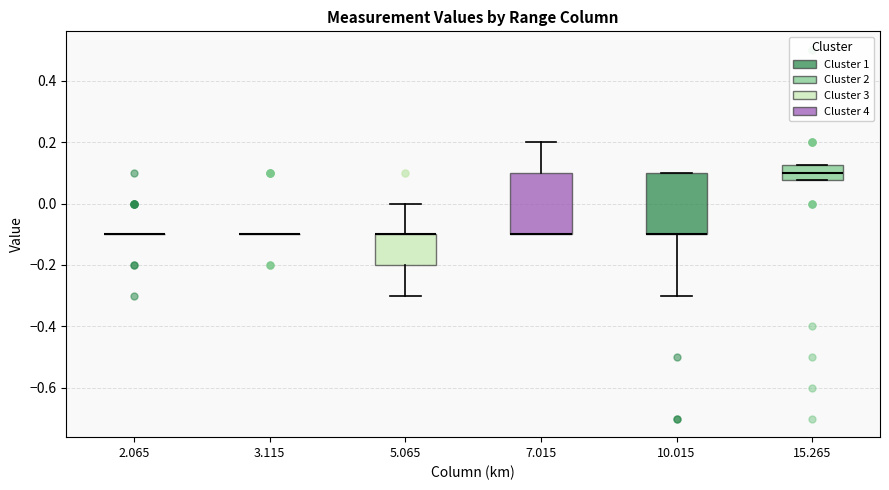

Reading left to right, transcribe this box plot: for each box, give where its median line is, the range the box spans, and where its two whiskers end, as read against the y-axis. The values are not printed on the chart, so give them approximately, as read against the axis.

2.065: box collapsed to a line at -0.10, whiskers -0.10 to -0.10
3.115: box collapsed to a line at -0.10, whiskers -0.10 to -0.10
5.065: median -0.10 (drawn on the box's upper edge), box -0.20 to -0.10, whiskers -0.30 to 0.00
7.015: median -0.10 (drawn on the box's lower edge), box -0.10 to 0.10, whiskers -0.10 to 0.20
10.015: median -0.10 (drawn on the box's lower edge), box -0.10 to 0.10, whiskers -0.30 to 0.10
15.265: median 0.10, box 0.08 to 0.12, whiskers 0.08 to 0.12